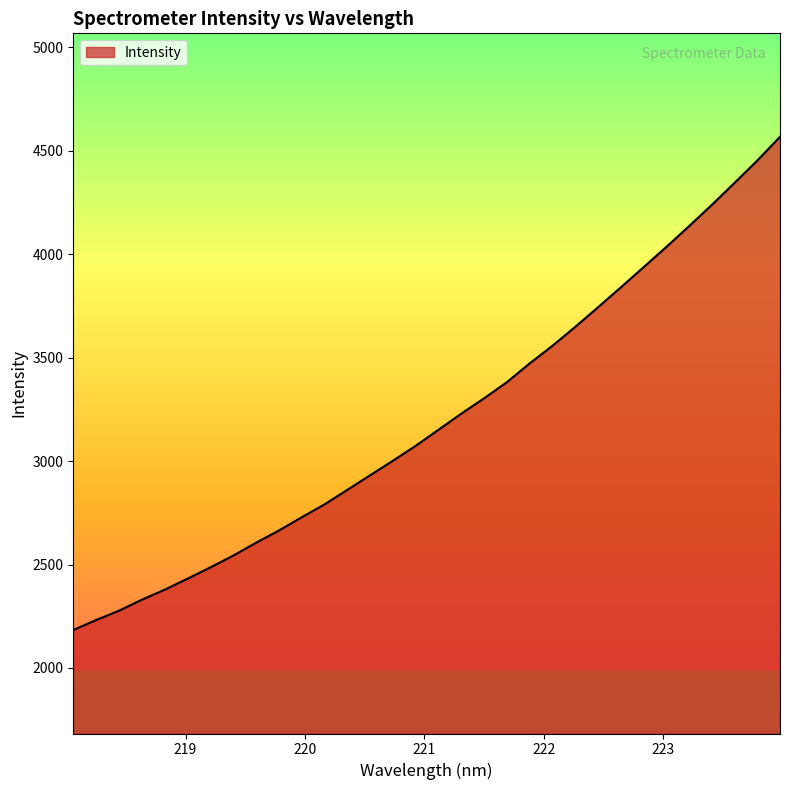

What is the greatest value displayed?

4567.5